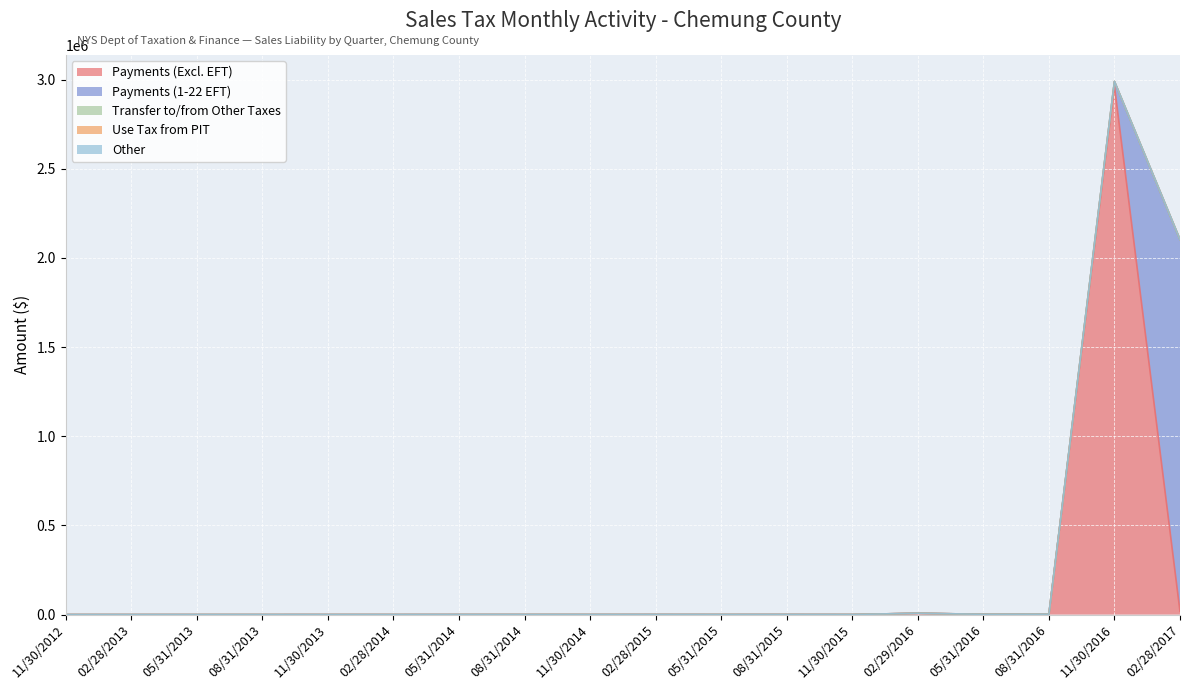

Rank the series at 05/31/2015 from lowest to highest value.

Payments (1-22 EFT), Transfer to/from Other Taxes, Use Tax from PIT, Other, Payments (Excl. EFT)